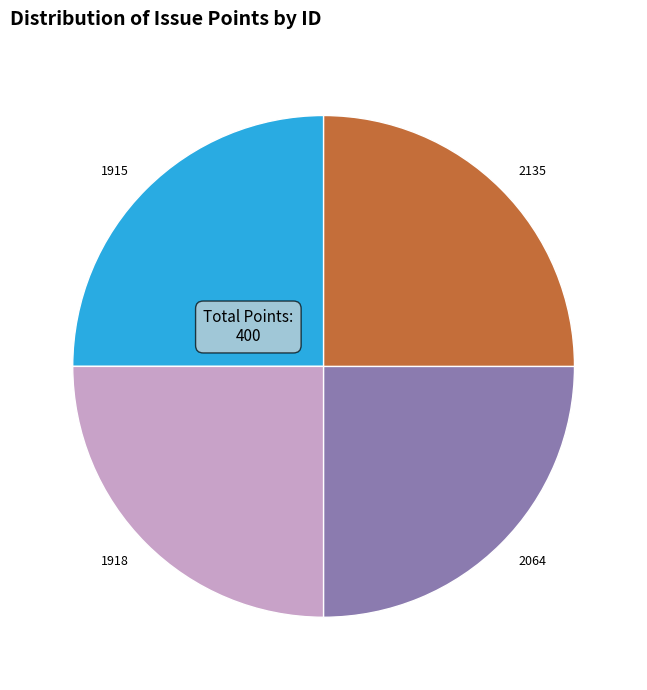

How many slices are in this pie chart?

4